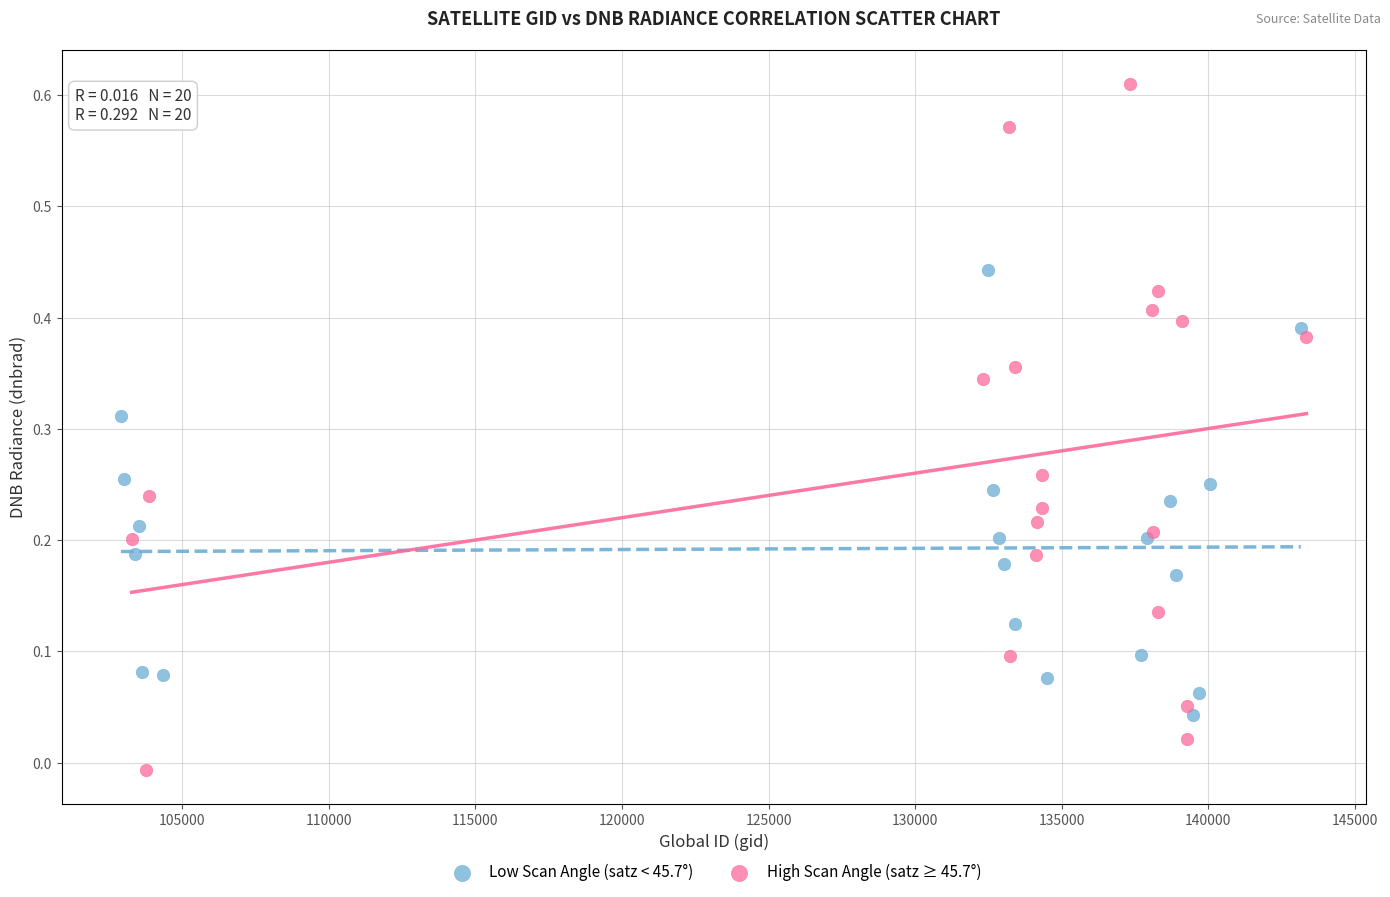

Which series reaches the maximum Y coordinate?

High Scan Angle (satz ≥ 45.7°)